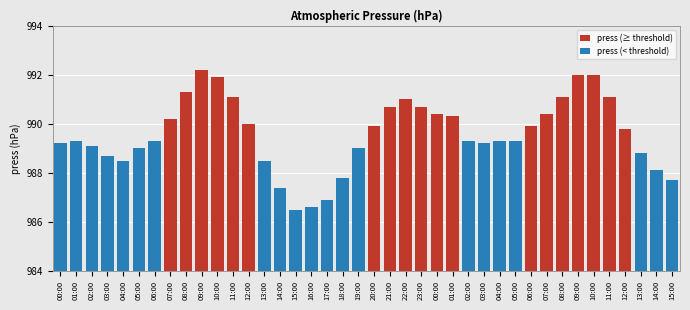

How many bars are there in total?

40